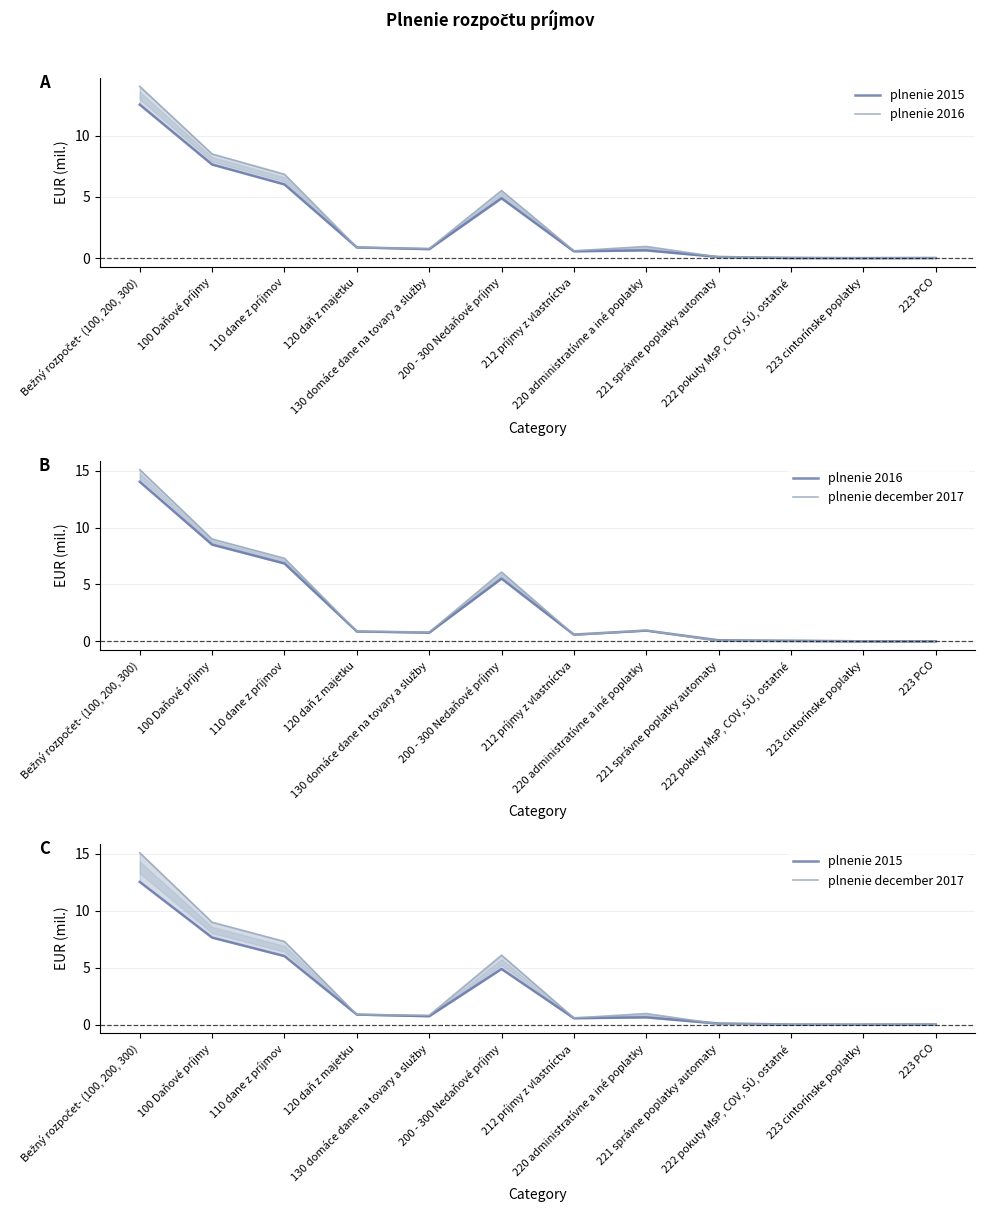

At 220 administratívne a iné poplatky, list the series in order from largest to smallest.

plnenie december 2017, plnenie 2016, plnenie 2015